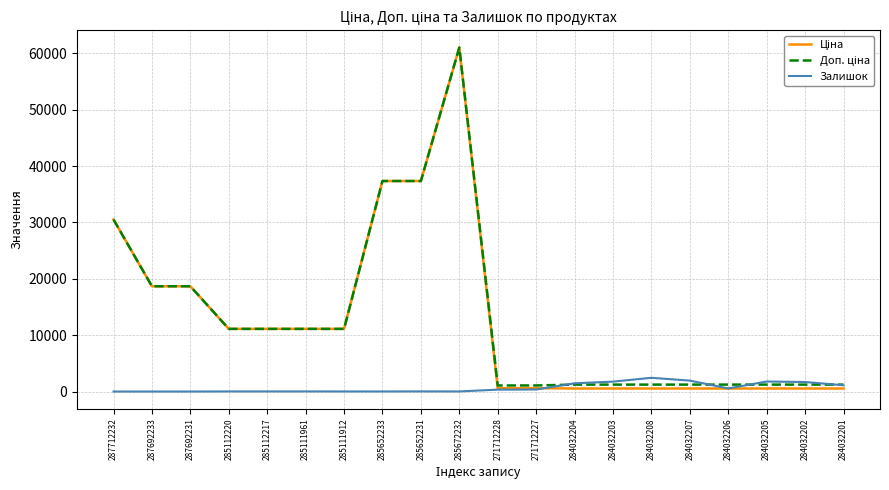

What is the difference between the highest and lowest values at 287692233?

18671.5